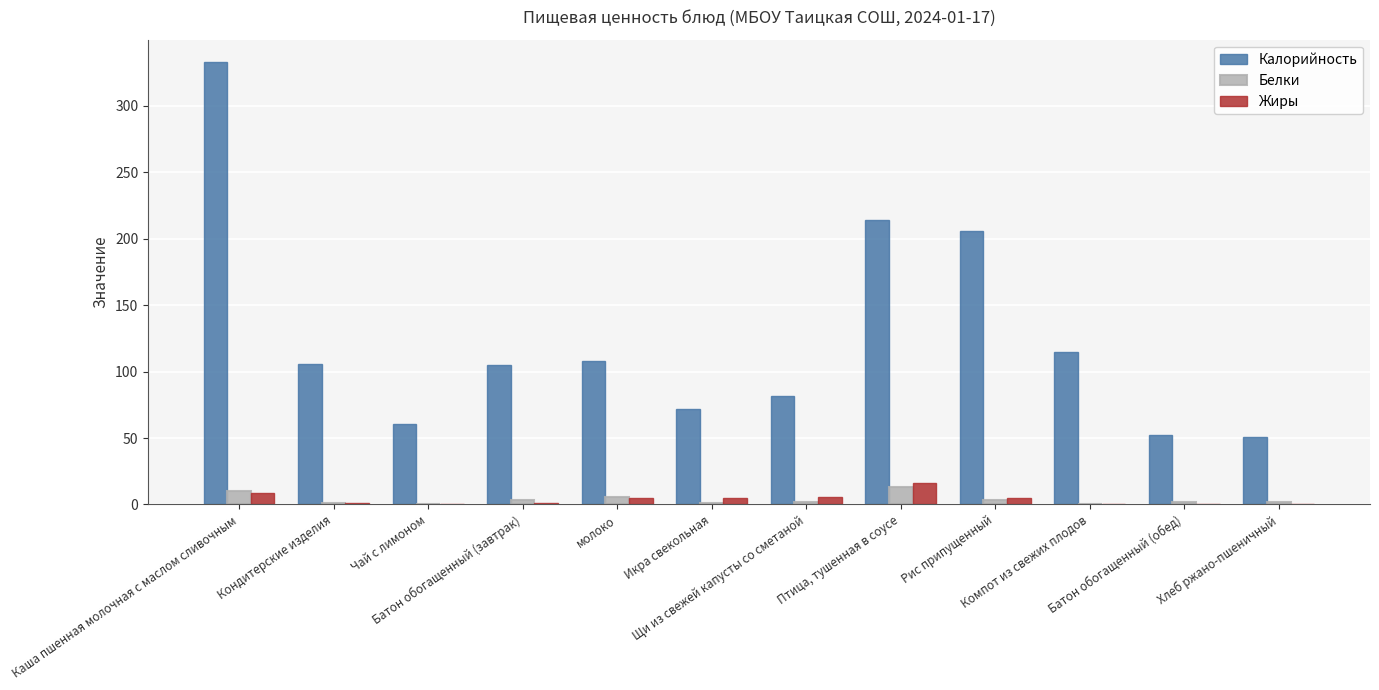

What is the sum of all Калорийность values?

1504.0